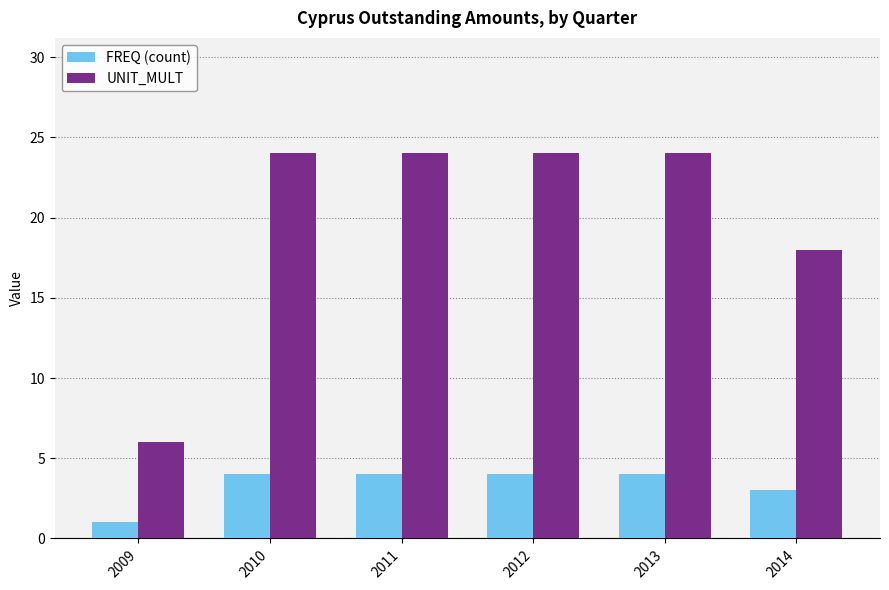

Is the value of UNIT_MULT at 2012 greater than the value of FREQ (count) at 2013?

Yes